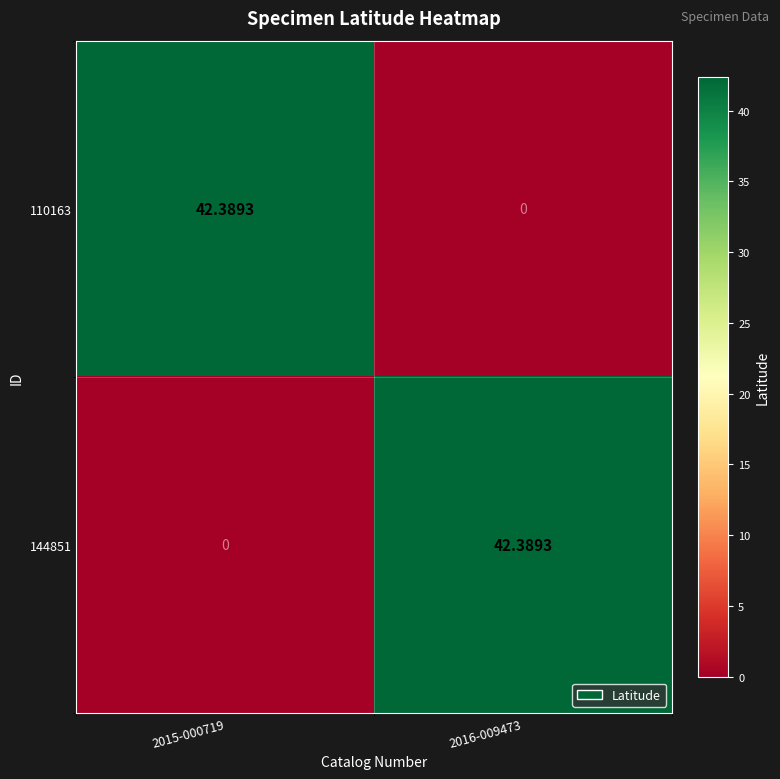

Is the value of 110163 at 2015-000719 greater than the value of 144851 at 2015-000719?

Yes